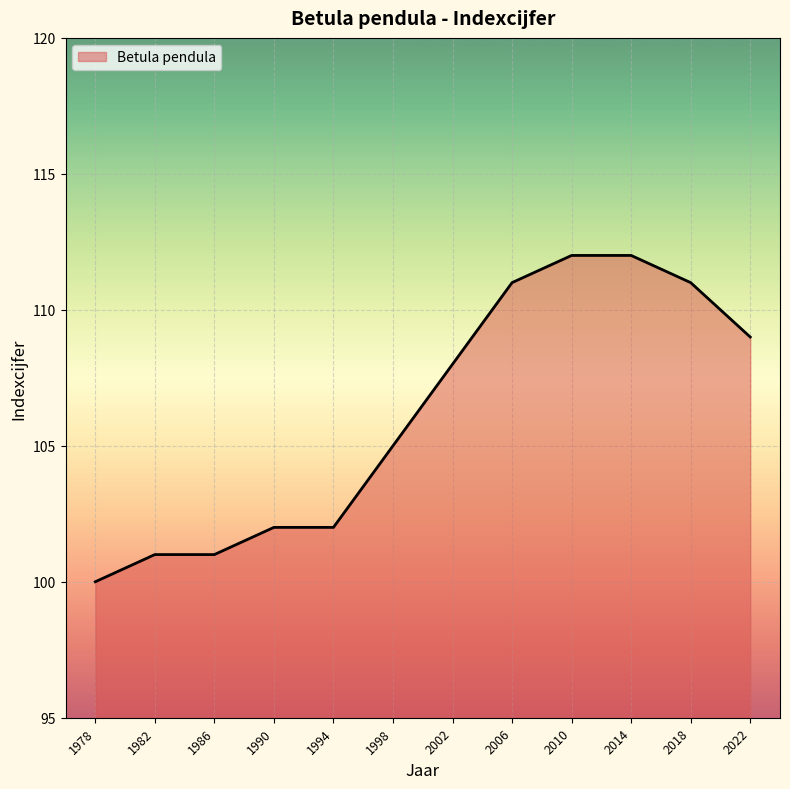

True or false: the data shows 102 at 1994.

True